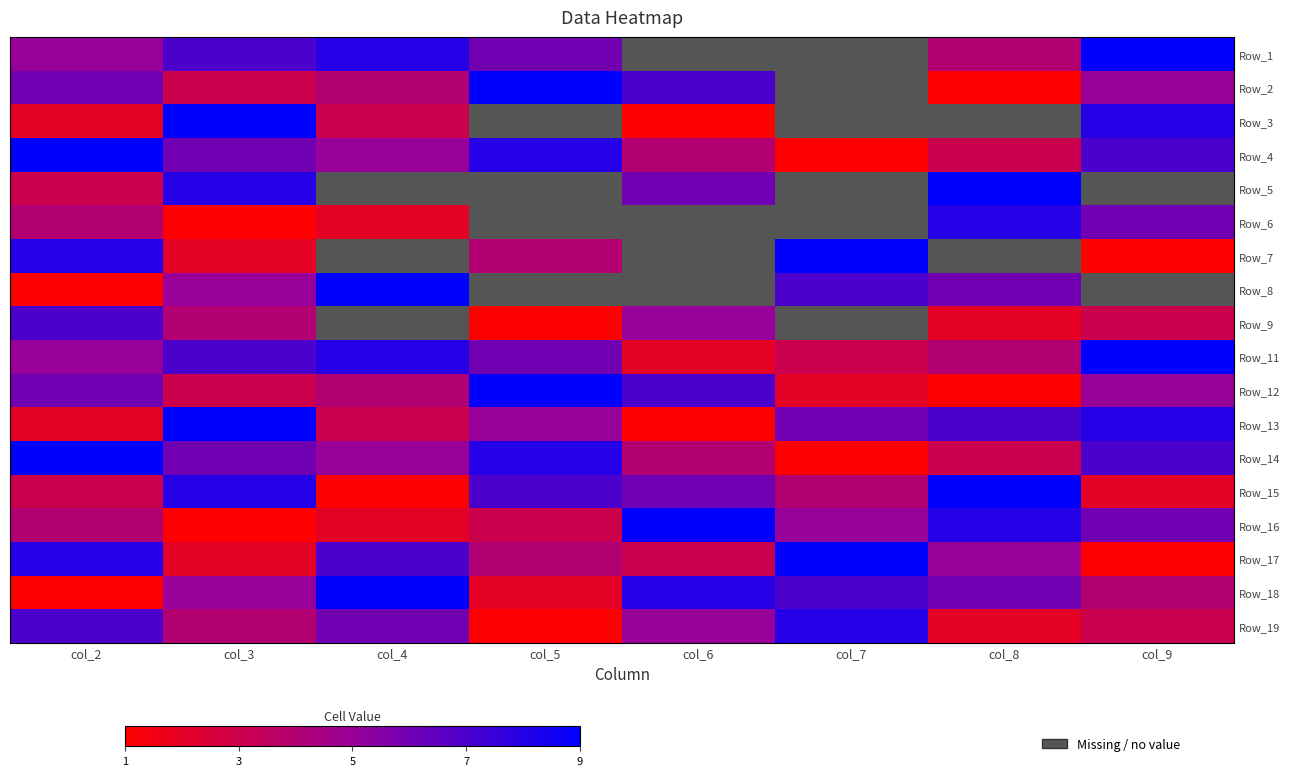

What is the sum of all Row_16 values?

38.0